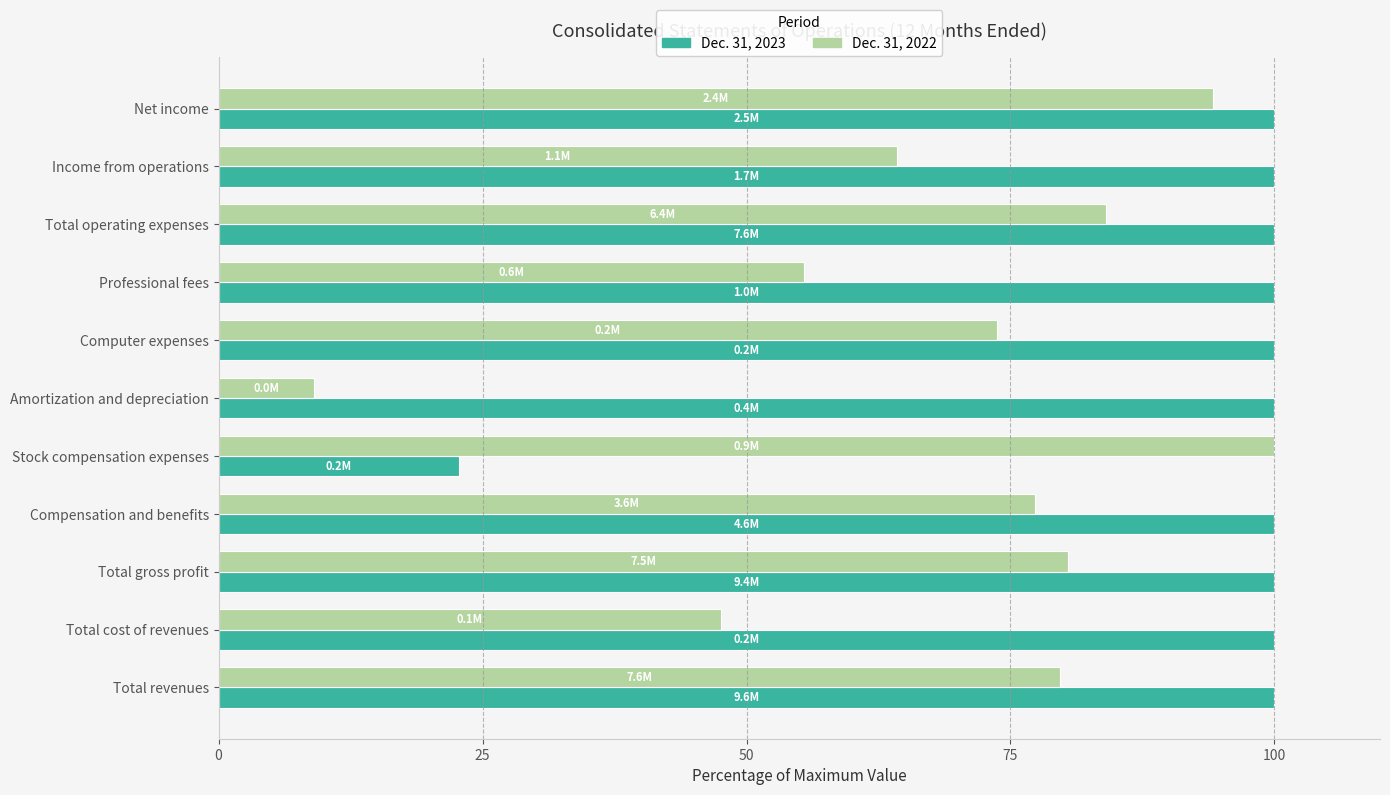

Is it true that Dec. 31, 2023 equals 100.0 at Computer expenses?

True